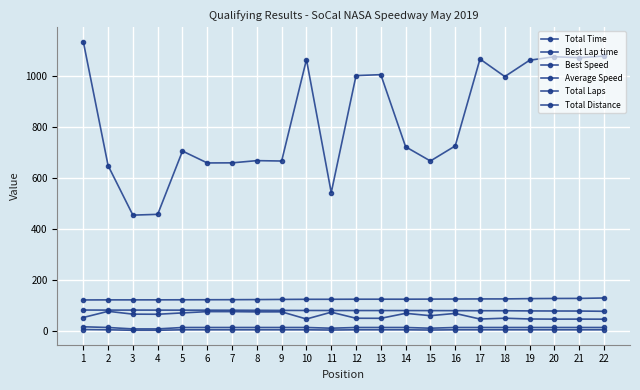

True or false: Best Lap time has more than 0 interior local peaks.

False